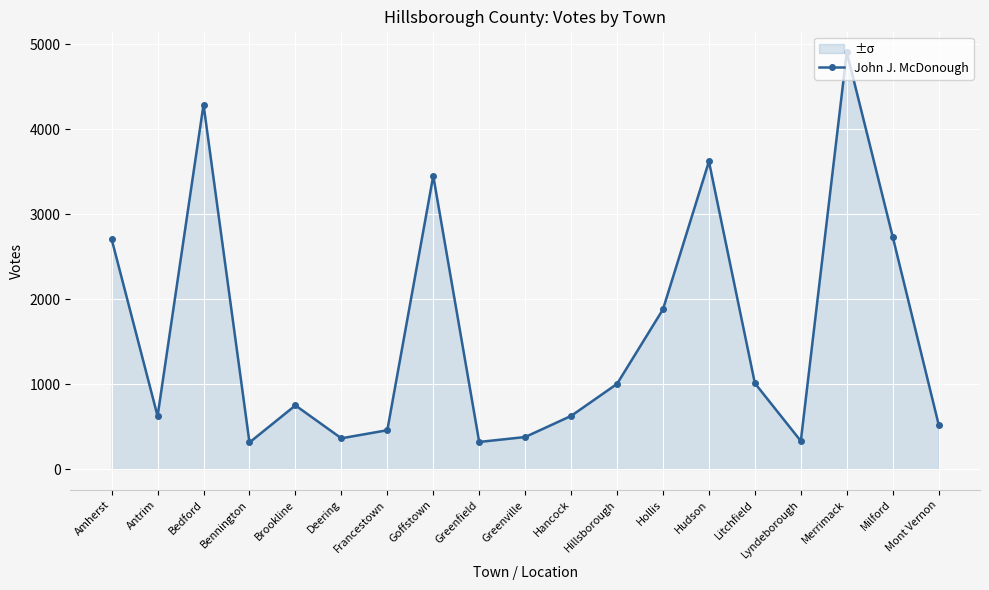

What is the average value?

1593